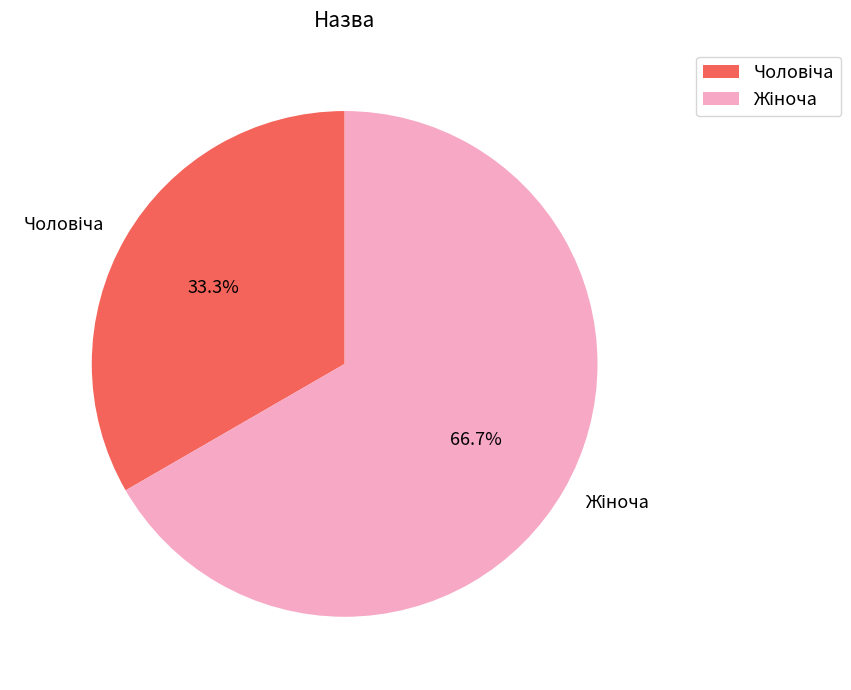

Does any single category account for the majority?

Yes